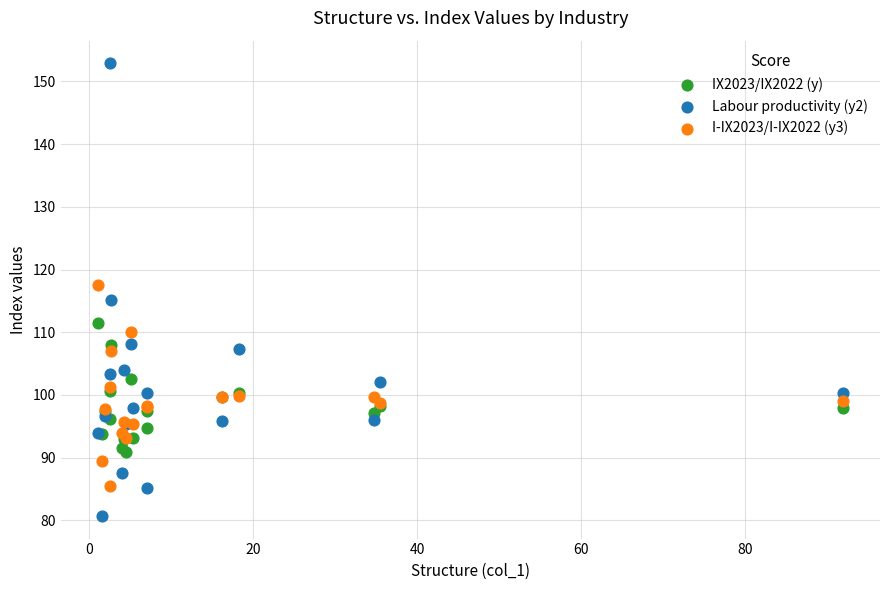

Which series has the widest spread of Y values?

Labour productivity (y2)